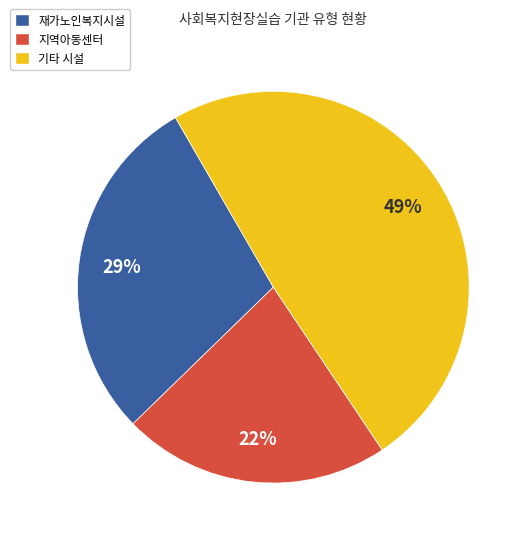

Is the sum of 지역아동센터 and 재가노인복지시설 greater than half?

Yes